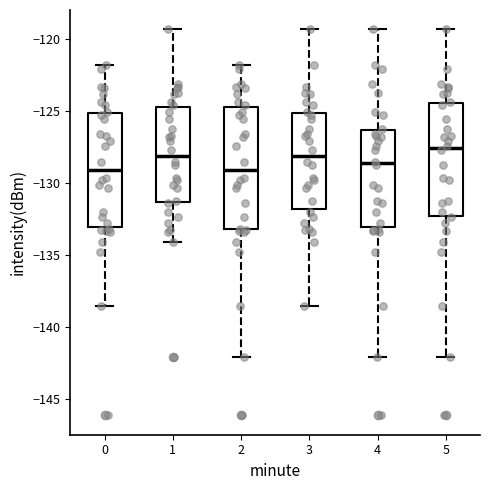

Reading left to right, transcribe this box plot: for each box, give where its median line is, the range the box spans, and where its two whiskers end, as read against the y-axis. The values are not printed on the chart, so give them approximately, as read against the axis.

0: median -129.0, box -133.0 to -125.0, whiskers -138.5 to -122.0
1: median -128.0, box -131.5 to -124.5, whiskers -134.0 to -119.5
2: median -129.0, box -133.0 to -124.5, whiskers -142.0 to -122.0
3: median -128.0, box -132.0 to -125.0, whiskers -138.5 to -119.5
4: median -128.5, box -133.0 to -126.5, whiskers -142.0 to -119.5
5: median -127.5, box -132.0 to -124.5, whiskers -142.0 to -119.5